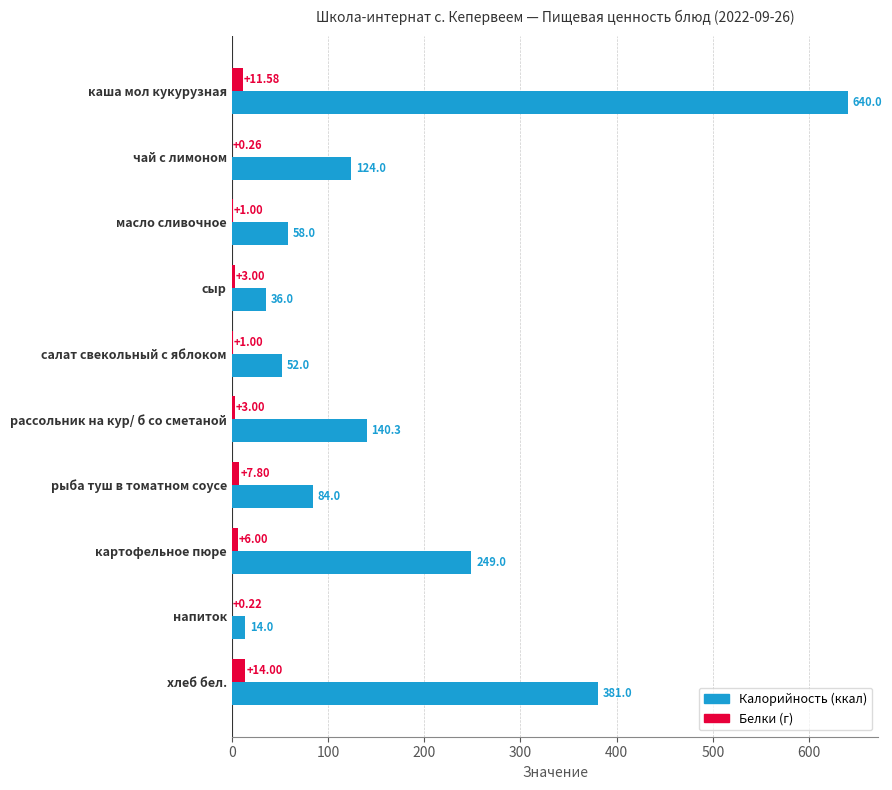

Which category has the highest value across all series?

каша мол кукурузная